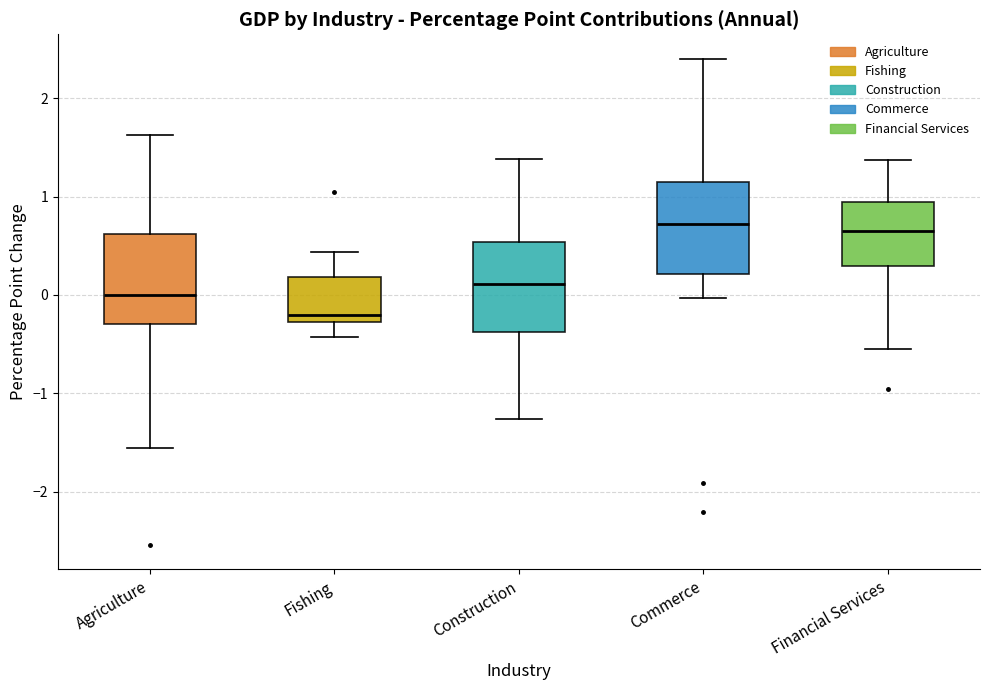

Which box's median line is the lowest?

Fishing